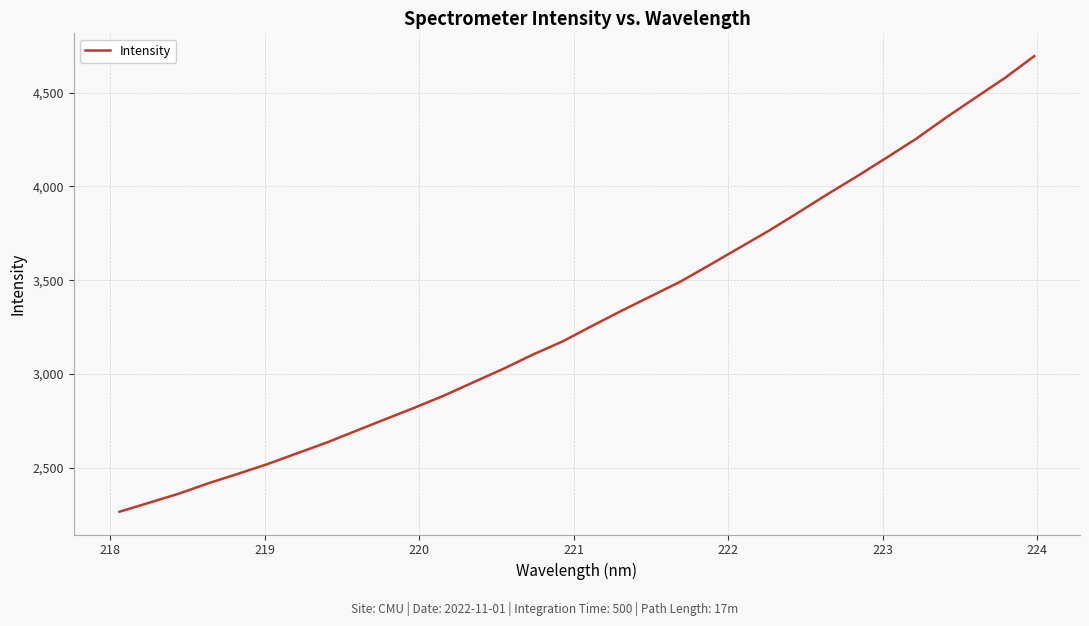

What is the maximum value shown in the chart?

4694.0